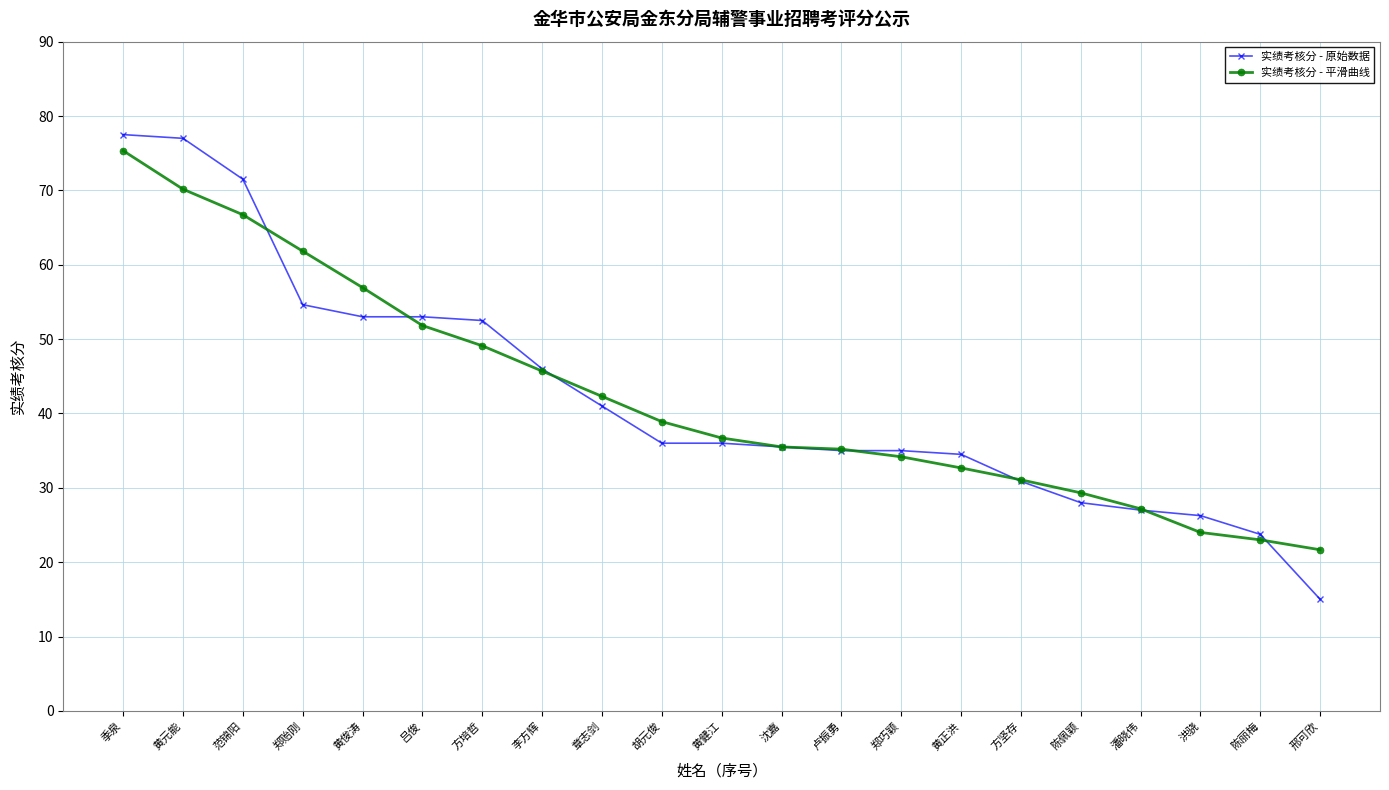

Rank the series at 邢可欣 from lowest to highest value.

实绩考核分 - 原始数据, 实绩考核分 - 平滑曲线